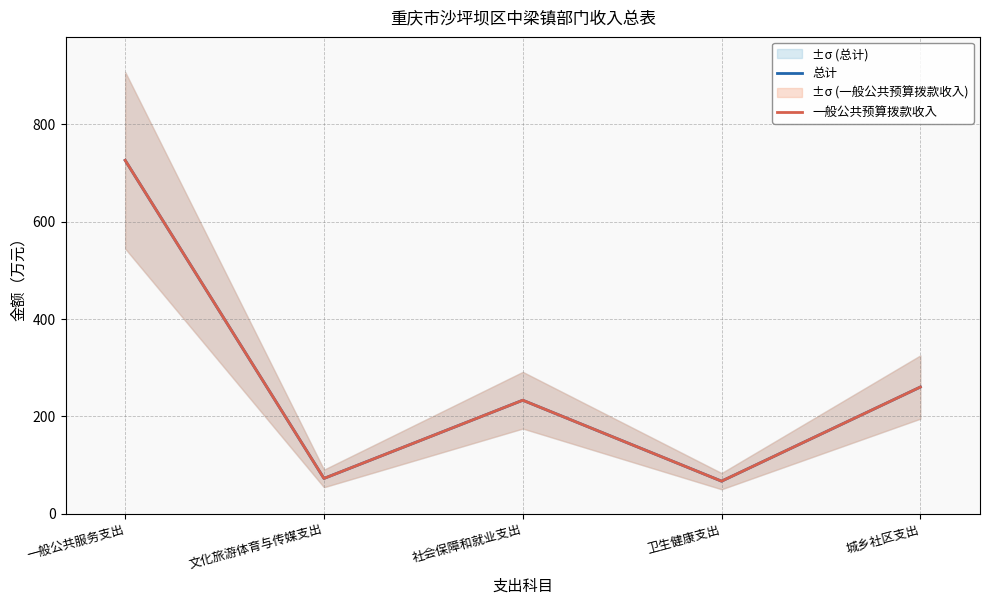

True or false: 一般公共预算拨款收入 and 总计 cross at least once.

False